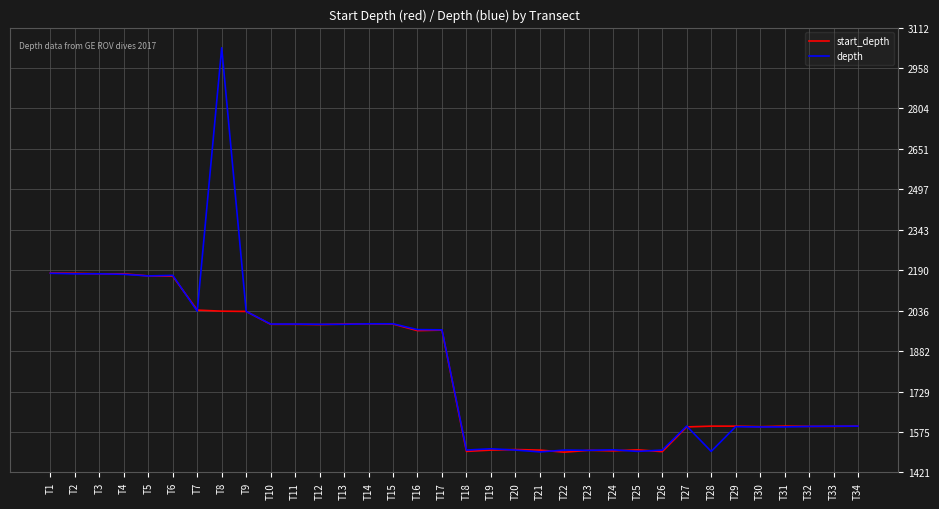

What is the difference between the start_depth values at T23 and T27?

89